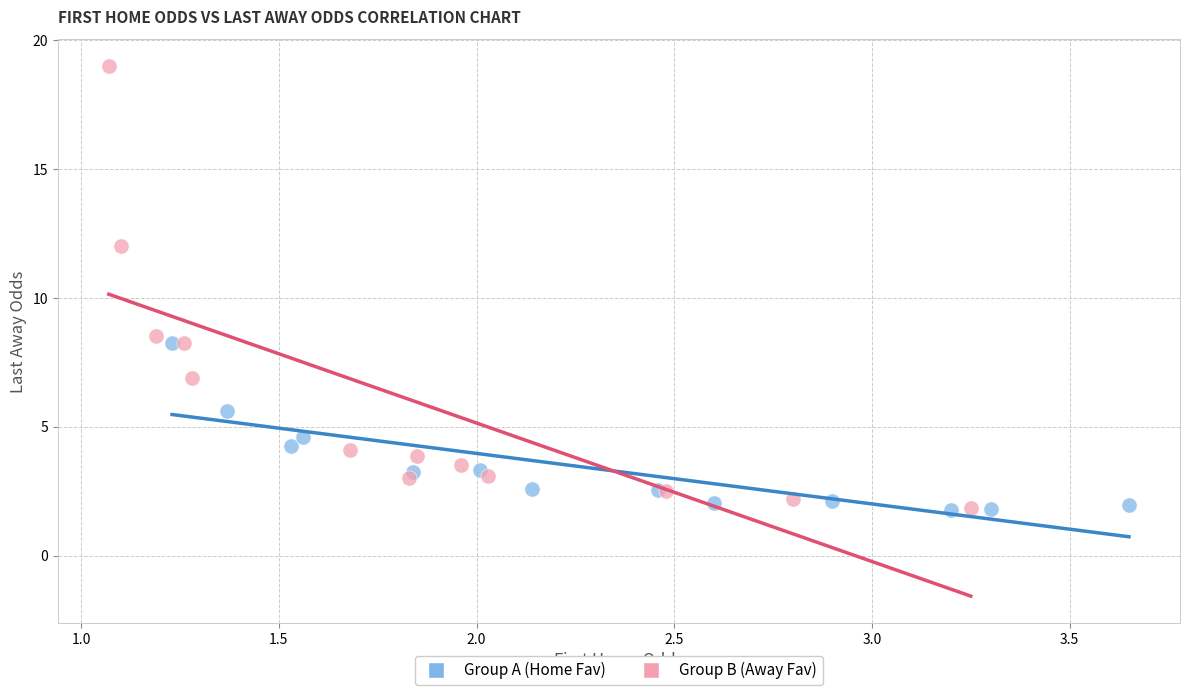

Which series has the widest spread of Y values?

Group B (Away Fav)